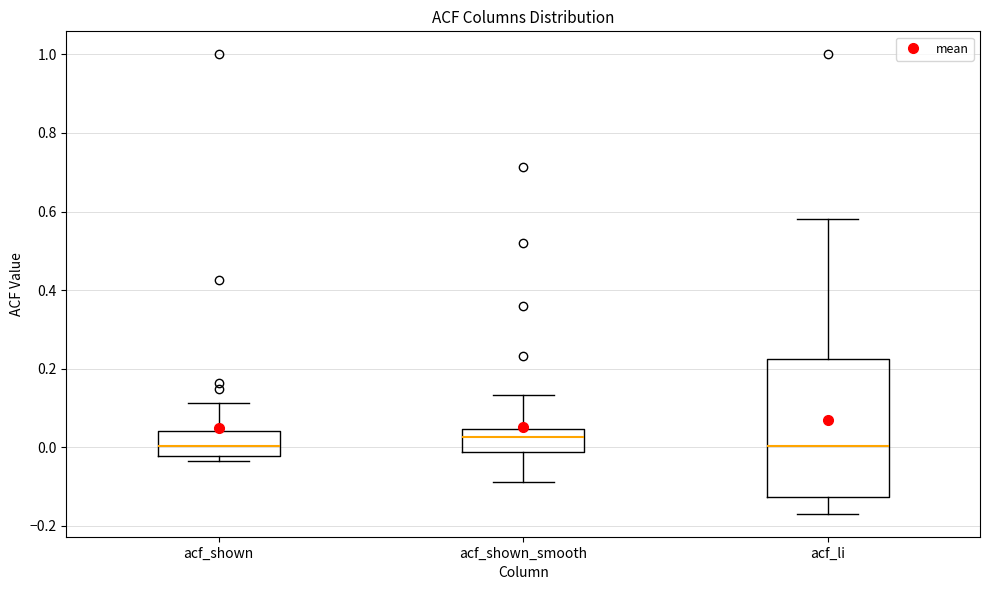

Reading left to right, transcribe this box plot: for each box, give where its median line is, the range the box spans, and where its two whiskers end, as read against the y-axis. The values are not printed on the chart, so give them approximately, as read against the axis.

acf_shown: median 0.00, box -0.02 to 0.04, whiskers -0.04 to 0.12
acf_shown_smooth: median 0.02, box -0.02 to 0.04, whiskers -0.08 to 0.14
acf_li: median 0.00, box -0.12 to 0.22, whiskers -0.16 to 0.58